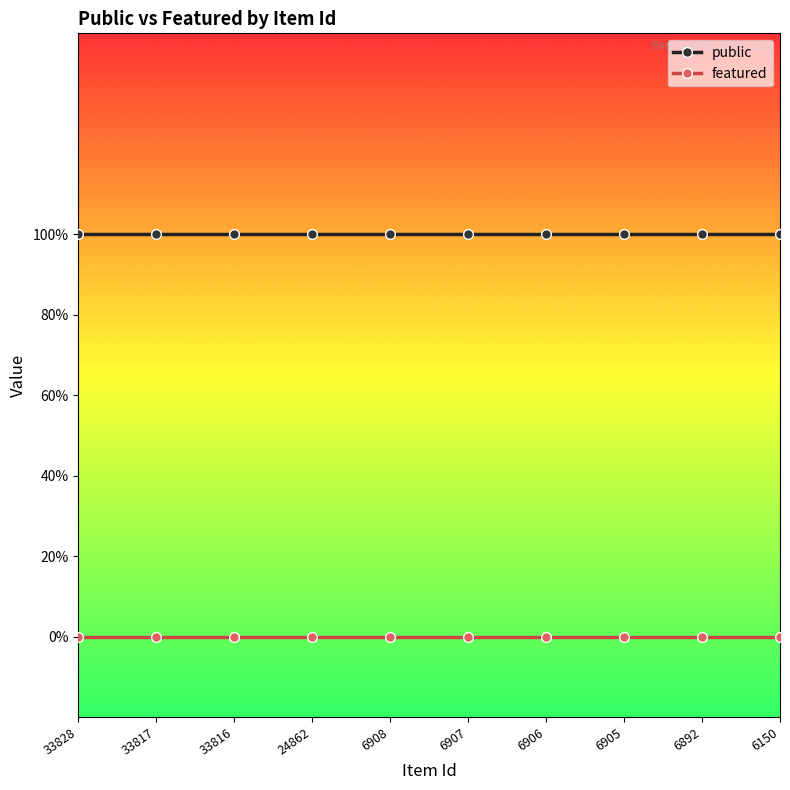

Reading right to left, extract all data points from this chart.

public: 1	1	1	1	1	1	1	1	1	1
featured: 0	0	0	0	0	0	0	0	0	0